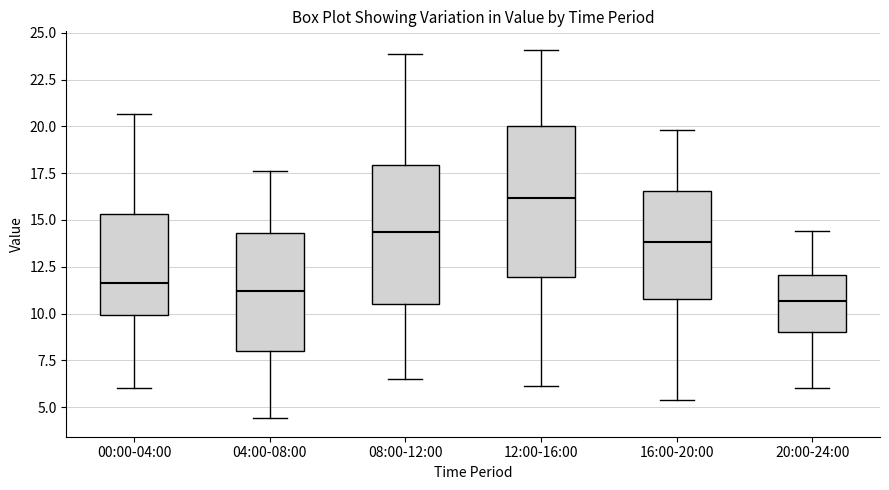

Where is the upper edge of the box for 12:00-16:00 on the y-axis? The values are not printed on the chart, so give them approximately, as read against the axis.

20.0